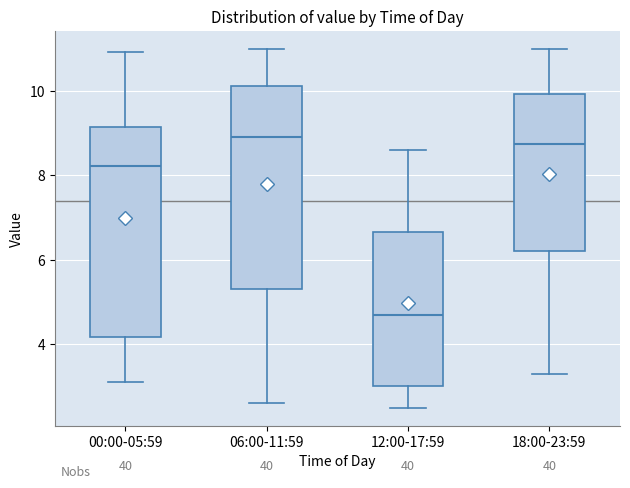

Reading left to right, transcribe this box plot: for each box, give where its median line is, the range the box spans, and where its two whiskers end, as read against the y-axis. The values are not printed on the chart, so give them approximately, as read against the axis.

00:00-05:59: median 8.2, box 4.2 to 9.2, whiskers 3.2 to 11.0
06:00-11:59: median 9.0, box 5.4 to 10.2, whiskers 2.6 to 11.0
12:00-17:59: median 4.8, box 3.0 to 6.6, whiskers 2.6 to 8.6
18:00-23:59: median 8.8, box 6.2 to 10.0, whiskers 3.4 to 11.0